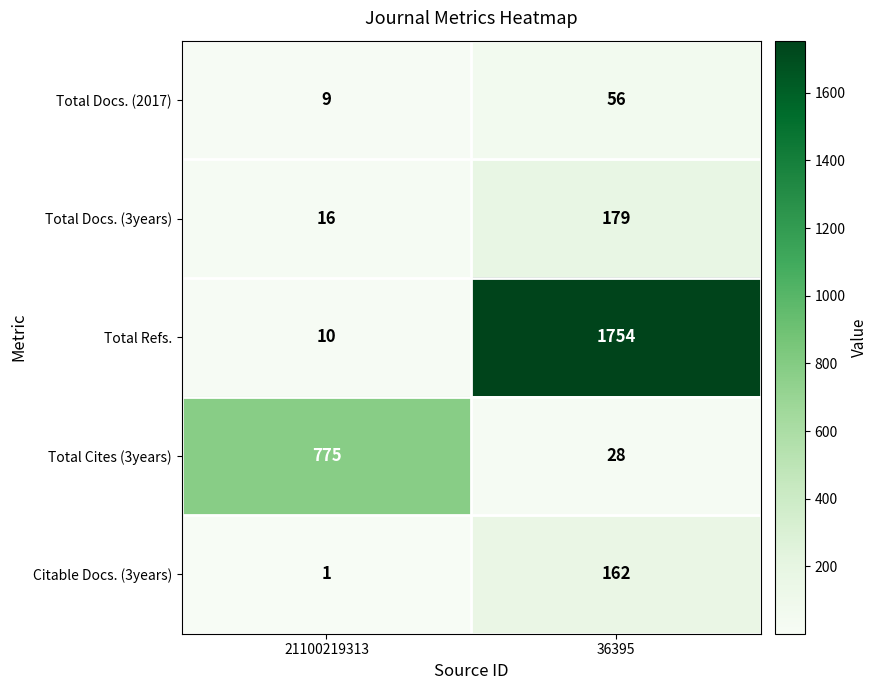

Is it true that Total Docs. (3years) equals 63 at 36395?

False